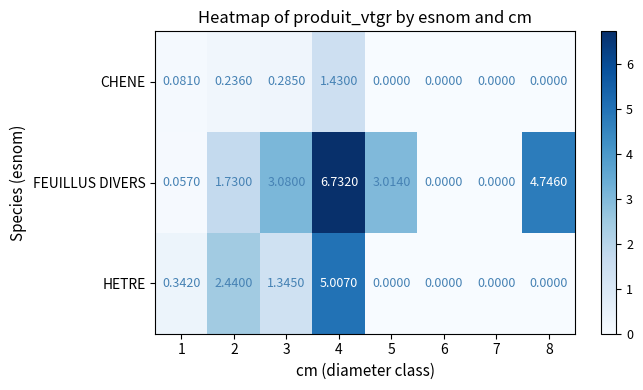

List the series in order of their peak value, lowest first.

CHENE, HETRE, FEUILLUS DIVERS